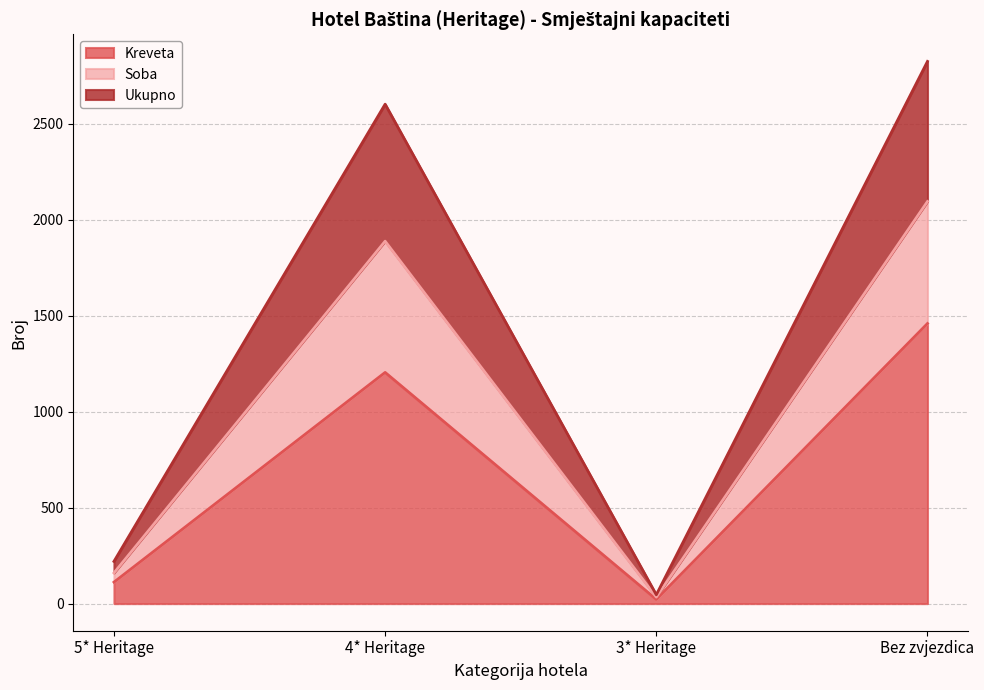

What is the label of the 3rd point from the right?

4* Heritage